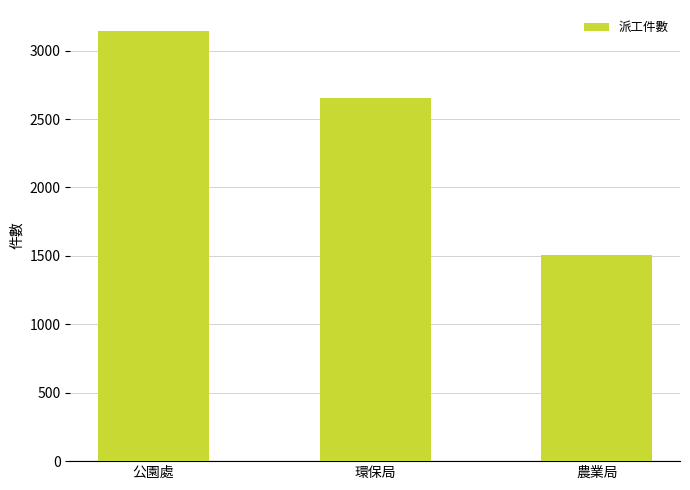

What is the label of the 3rd bar from the right?

公園處